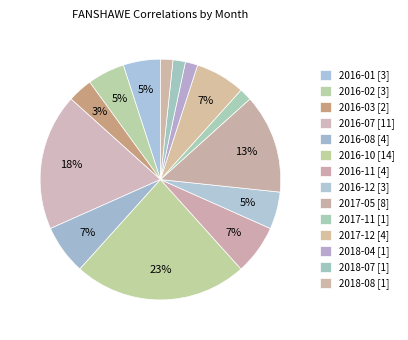

Is it true that 2017-05 is 13% of the pie?

True